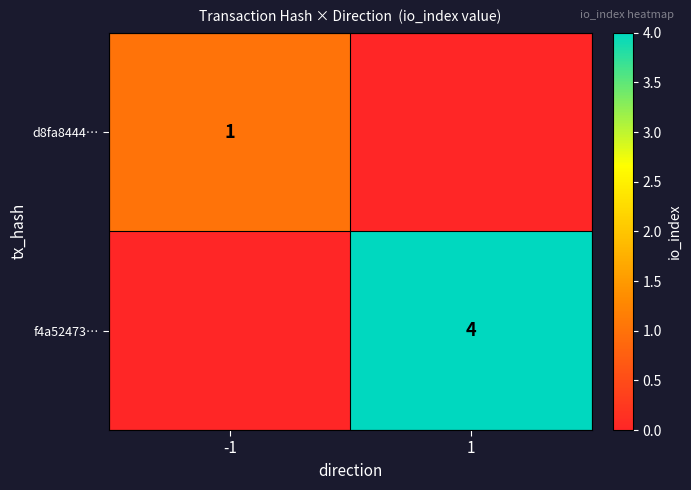

True or false: d8fa8444… has a value of 1 at -1.

True